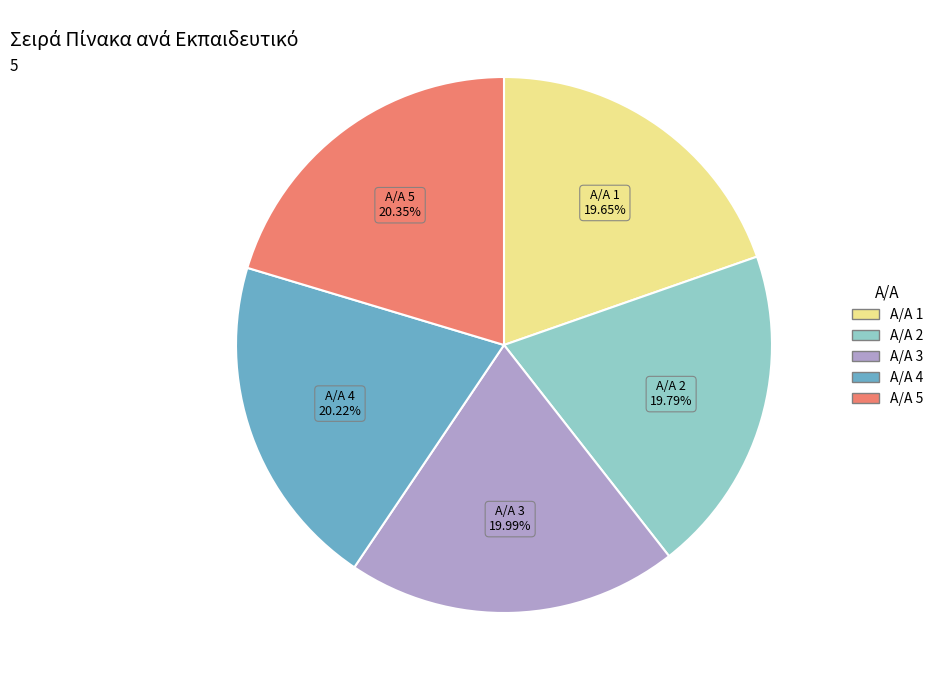

Does any single category account for the majority?

No